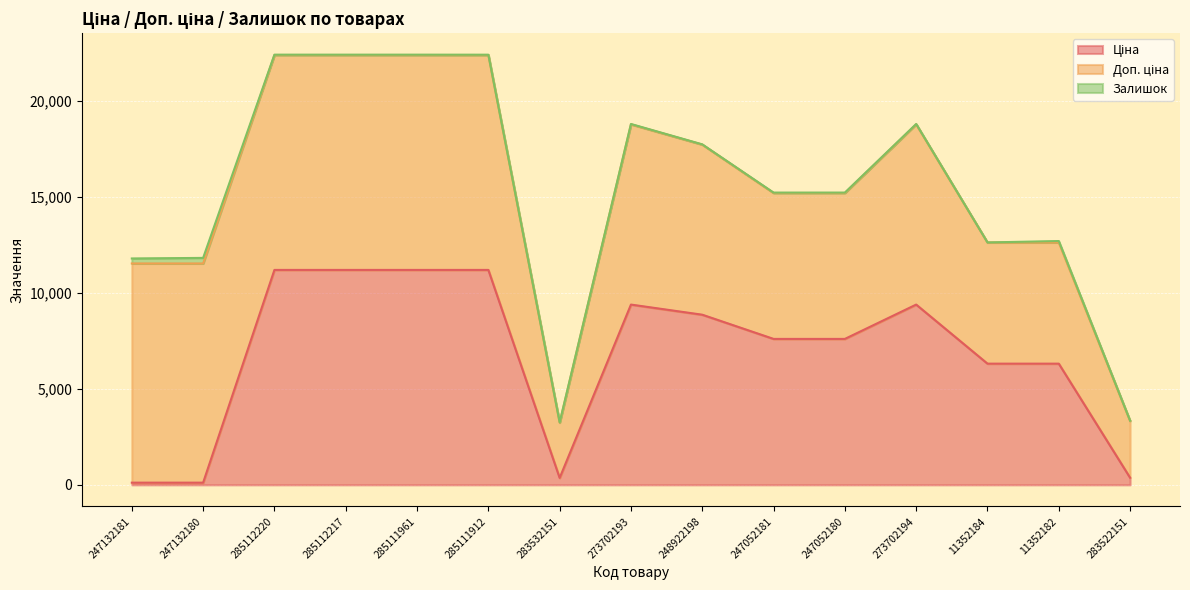

What is the label of the 2nd point from the right?

11352182